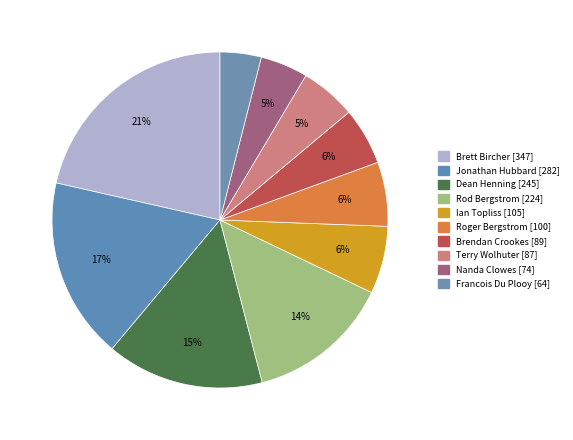

Which category has the smallest portion of the pie?

Francois Du Plooy